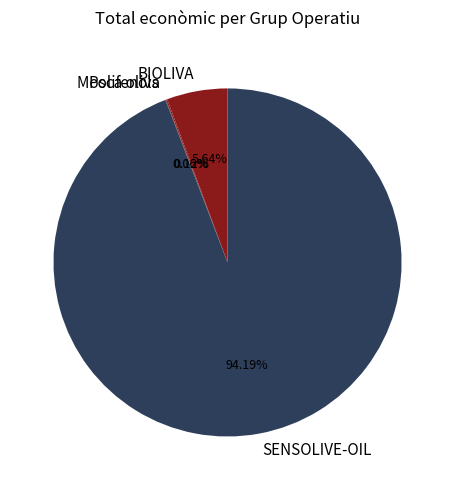

The SENSOLIVE-OIL slice represents 94% of the pie. True or false?

True